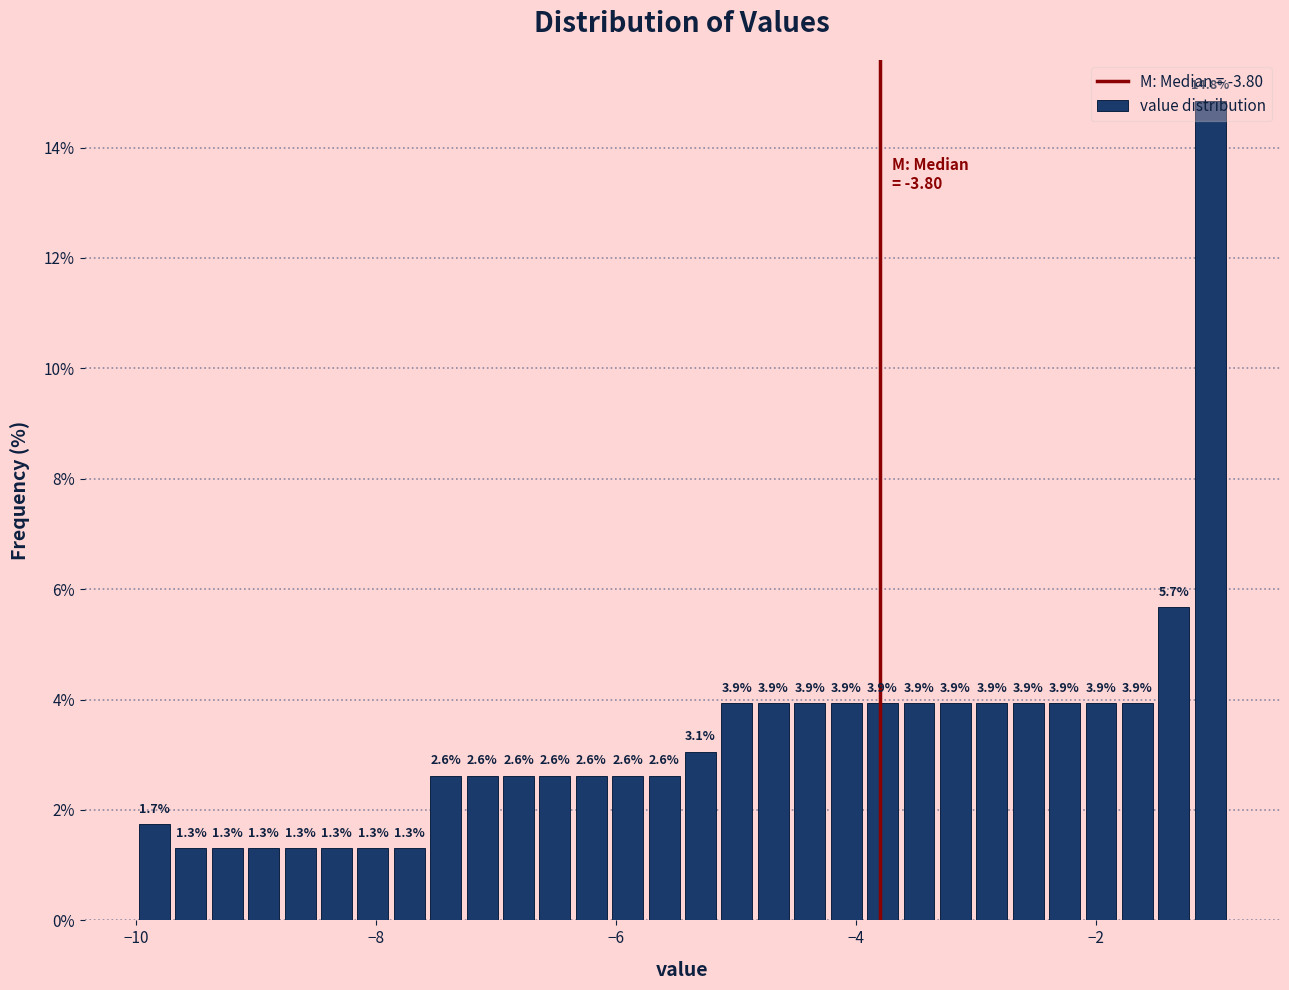

Read against the x-axis, roughly where is the centre of the tallest bar?

-1.0